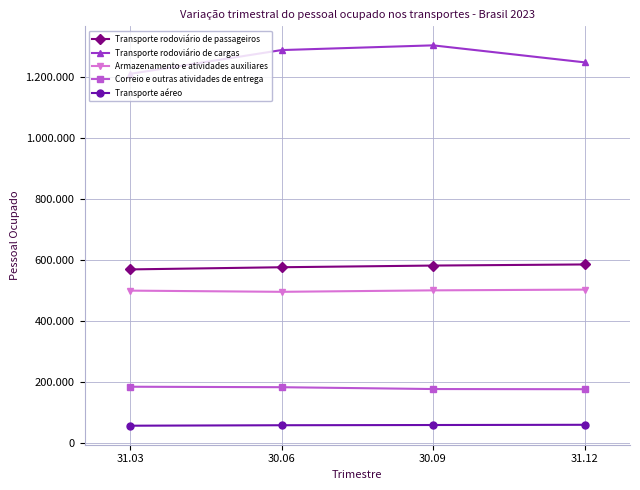

What is the sum of the Correio e outras atividades de entrega values at 31.12 and 30.09?

351559